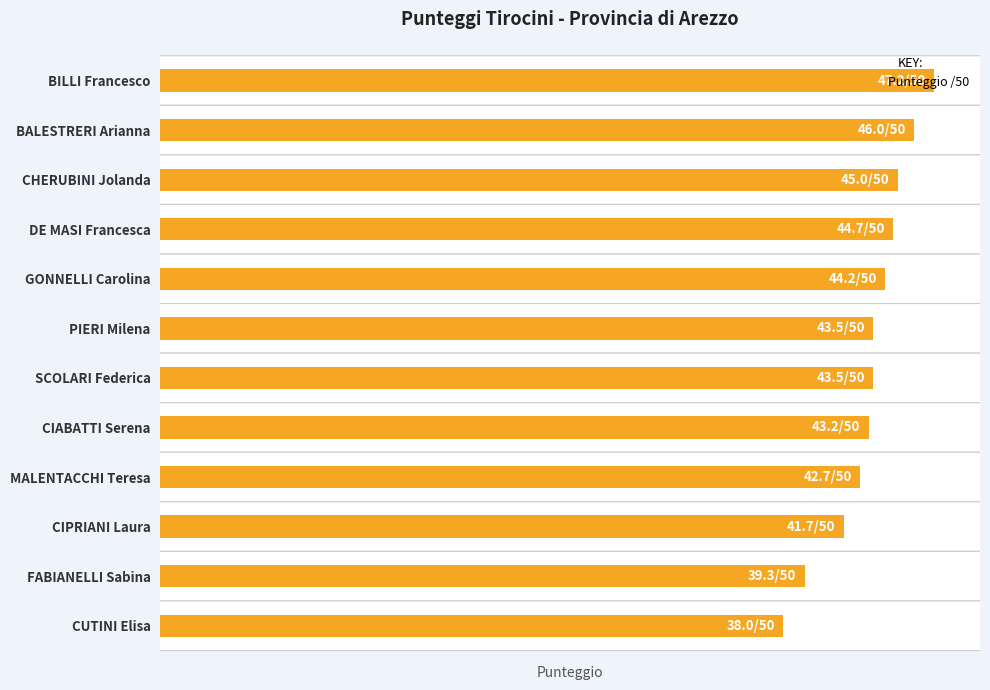

Does the chart contain any negative values?

No